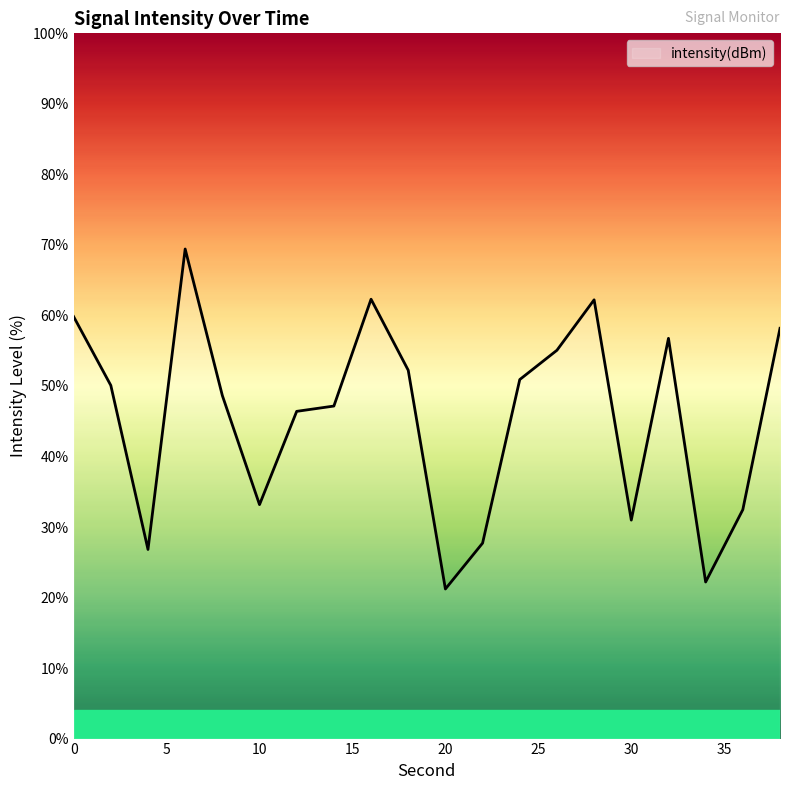

What is the greatest value displayed?

69.4